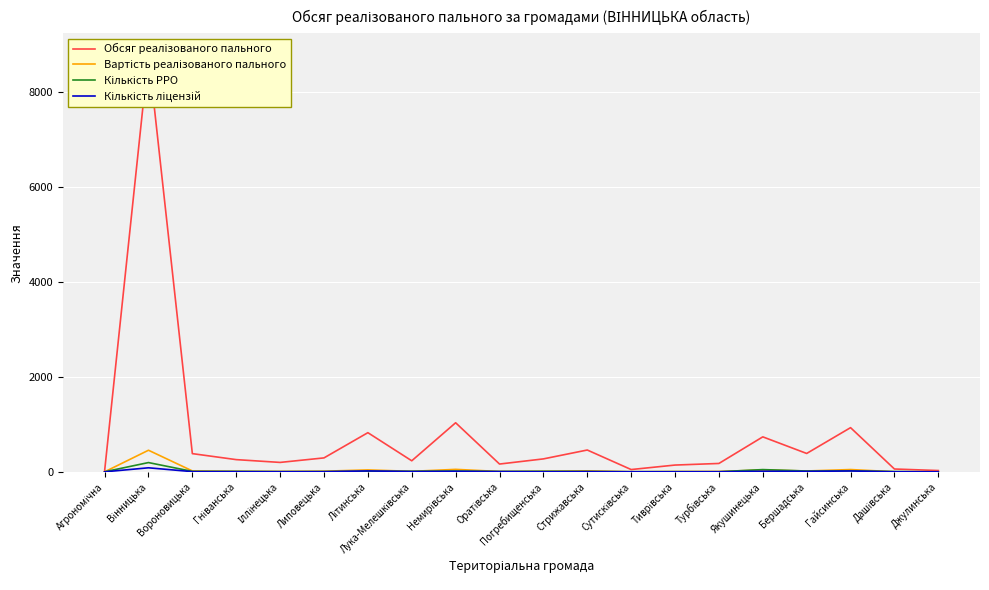

Reading left to right, what are all the values shown in this chart?

Обсяг реалізованого пального: Агрономічна=14.3	Вінницька=8793.6	Вороновицька=384.2	Гніванська=258.0	Іллінецька=199.2	Липовецька=294.3	Літинська=825.3	Лука-Мелешківська=233.4	Немирівська=1034.1	Оратівська=165.0	Погребищенська=273.3	Стрижавська=460.2	Сутисківська=49.1	Тиврівська=143.6	Турбівська=177.3	Якушинецька=737.4	Бершадська=387.7	Гайсинська=931.1	Дашівська=60.4	Джулинська=28.1
Вартість реалізованого пального: Агрономічна=0.7	Вінницька=455.7	Вороновицька=19.8	Гніванська=11.9	Іллінецька=9.3	Липовецька=14.3	Літинська=41.5	Лука-Мелешківська=11.3	Немирівська=52.9	Оратівська=8.3	Погребищенська=12.9	Стрижавська=21.8	Сутисківська=2.5	Тиврівська=6.8	Турбівська=8.7	Якушинецька=38.9	Бершадська=18.9	Гайсинська=49.0	Дашівська=2.8	Джулинська=1.2
Кількість РРО: Агрономічна=2.0	Вінницька=196.0	Вороновицька=10.0	Гніванська=10.0	Іллінецька=6.0	Липовецька=7.0	Літинська=13.0	Лука-Мелешківська=13.0	Немирівська=19.0	Оратівська=9.0	Погребищенська=12.0	Стрижавська=9.0	Сутисківська=4.0	Тиврівська=5.0	Турбівська=3.0	Якушинецька=48.0	Бершадська=18.0	Гайсинська=23.0	Дашівська=7.0	Джулинська=2.0
Кількість ліцензій: Агрономічна=1.0	Вінницька=86.0	Вороновицька=5.0	Гніванська=4.0	Іллінецька=3.0	Липовецька=4.0	Літинська=20.0	Лука-Мелешківська=7.0	Немирівська=11.0	Оратівська=6.0	Погребищенська=3.0	Стрижавська=5.0	Сутисківська=2.0	Тиврівська=2.0	Турбівська=3.0	Якушинецька=13.0	Бершадська=10.0	Гайсинська=19.0	Дашівська=2.0	Джулинська=2.0